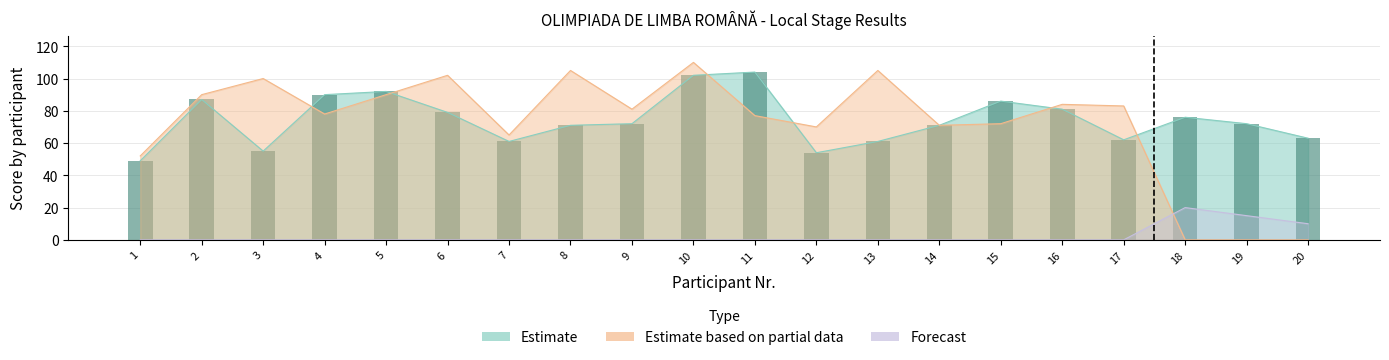

Is it true that Estimate based on partial data equals 84 at 16?

True